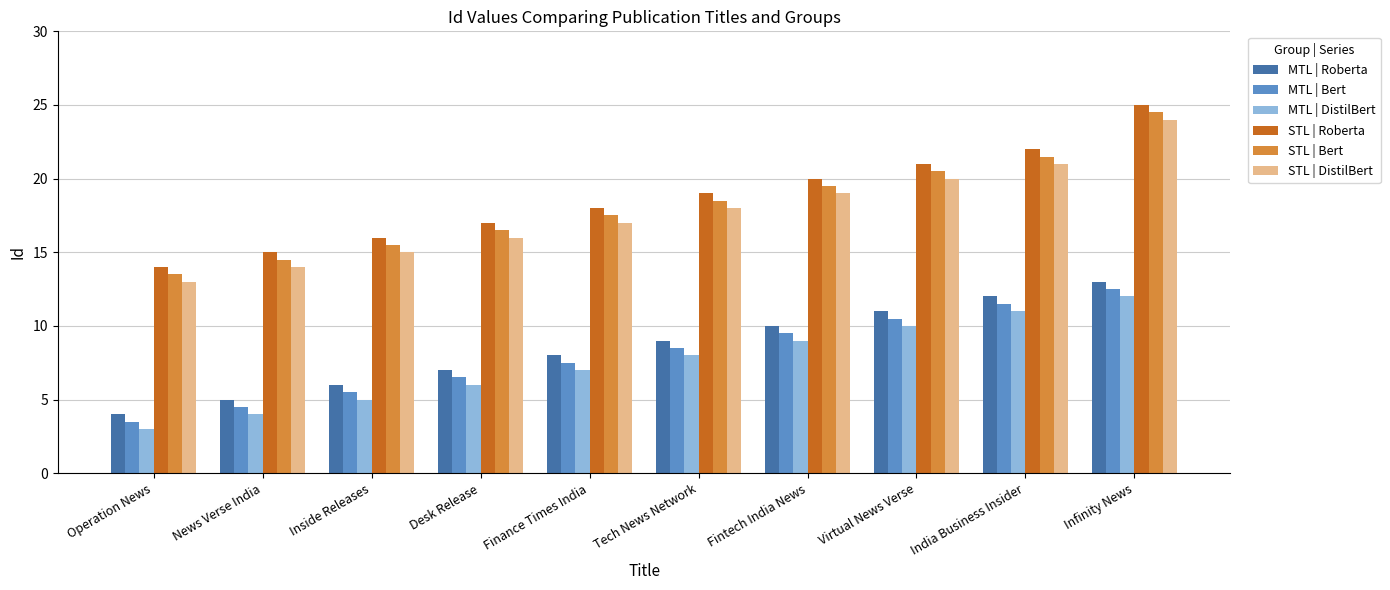

Reading left to right, extract all data points from this chart.

MTL | Roberta: 4.0	5.0	6.0	7.0	8.0	9.0	10.0	11.0	12.0	13.0
MTL | Bert: 3.5	4.5	5.5	6.5	7.5	8.5	9.5	10.5	11.5	12.5
MTL | DistilBert: 3.0	4.0	5.0	6.0	7.0	8.0	9.0	10.0	11.0	12.0
STL | Roberta: 14.0	15.0	16.0	17.0	18.0	19.0	20.0	21.0	22.0	25.0
STL | Bert: 13.5	14.5	15.5	16.5	17.5	18.5	19.5	20.5	21.5	24.5
STL | DistilBert: 13.0	14.0	15.0	16.0	17.0	18.0	19.0	20.0	21.0	24.0